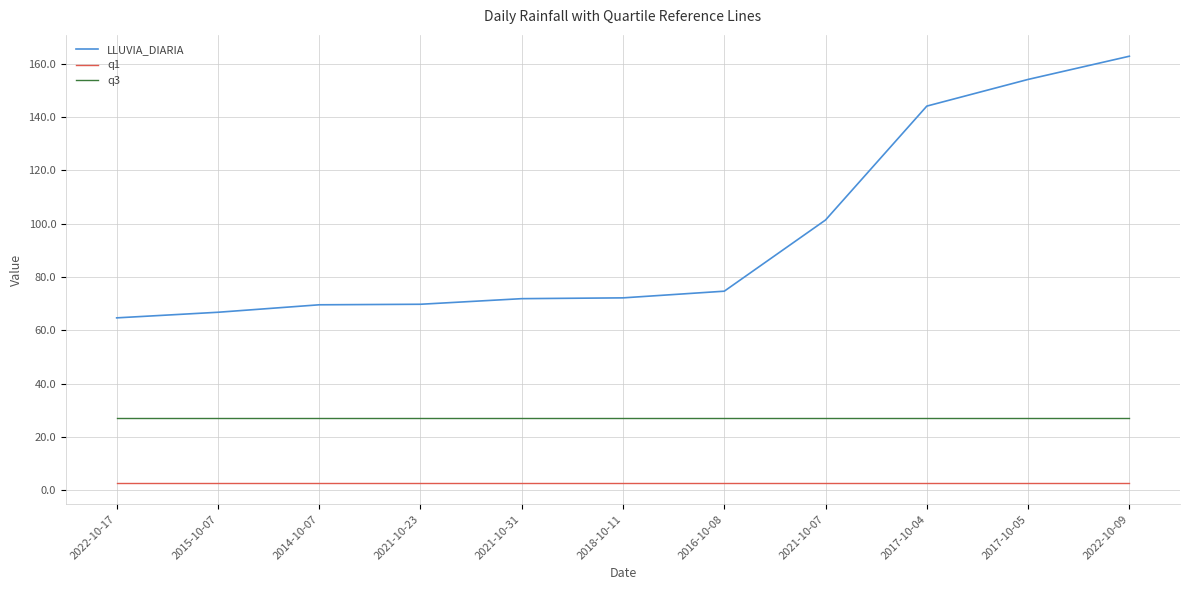

What are all the series names shown in the legend?

LLUVIA_DIARIA, q1, q3